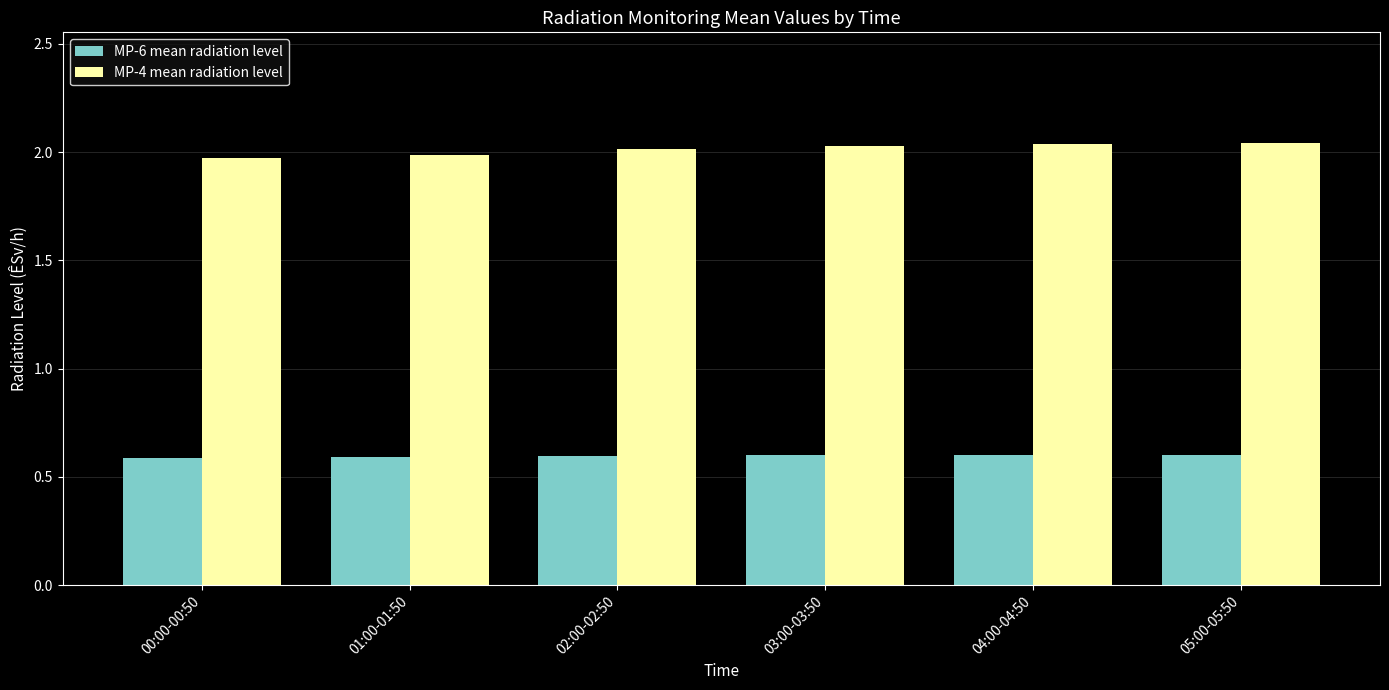

The value of MP-4 mean radiation level at 02:00-02:50 is 0.5. True or false?

False